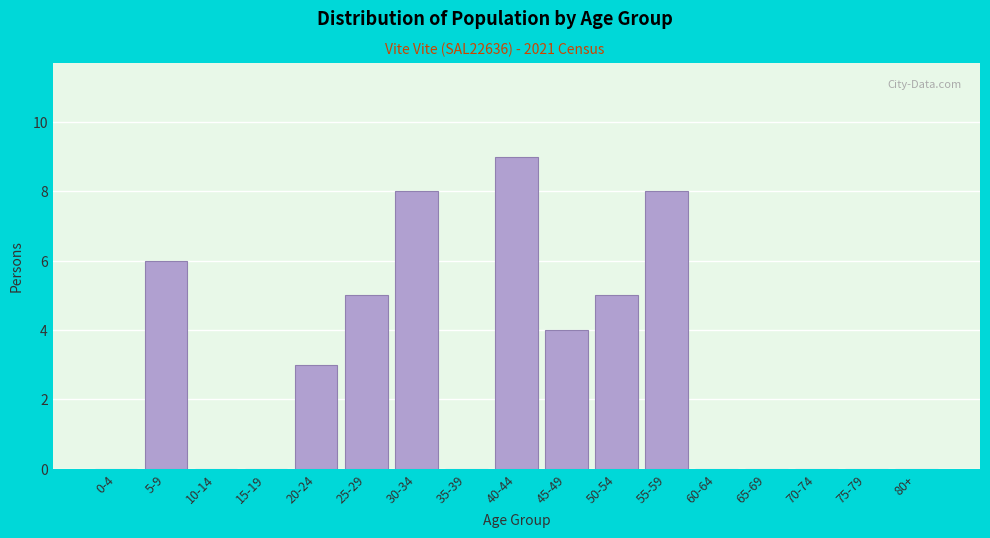

Reading left to right, what are all the values shown in this chart?

0-4=0	5-9=6	10-14=0	15-19=0	20-24=3	25-29=5	30-34=8	35-39=0	40-44=9	45-49=4	50-54=5	55-59=8	60-64=0	65-69=0	70-74=0	75-79=0	80+=0